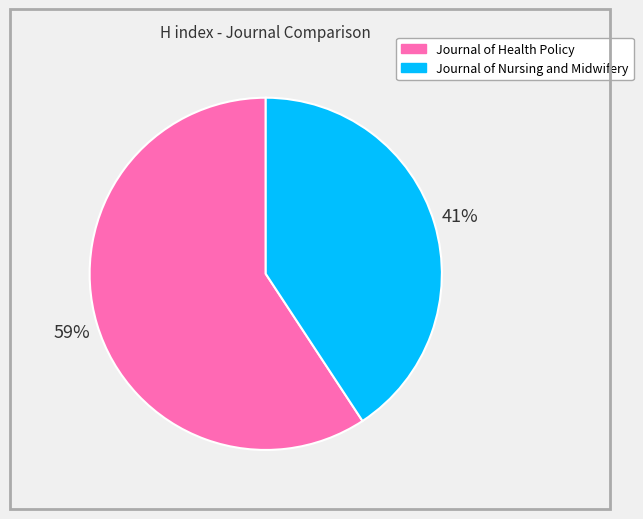

To the nearest percent, what is the average slice percentage?

50%